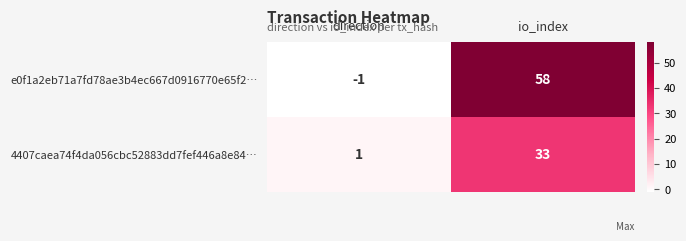

What is the approximate value of e0f1a2eb71a7fd78ae3b4ec667d0916770e65f2… at io_index, to the nearest 5?

60